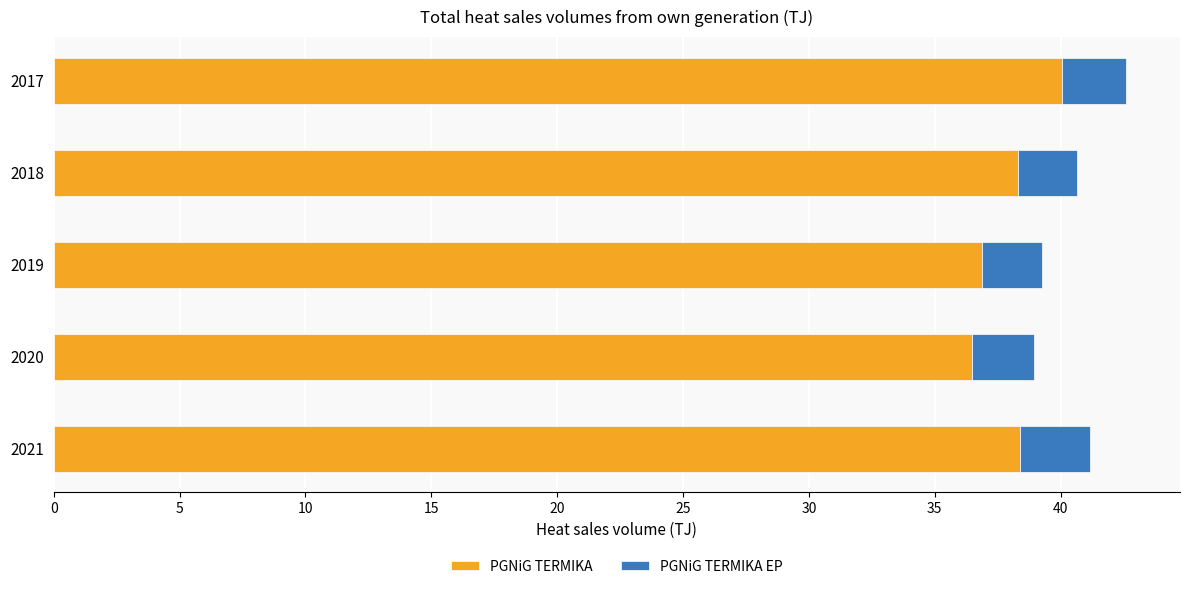

What is the sum of the PGNiG TERMIKA values at 2020 and 2021?

74.9